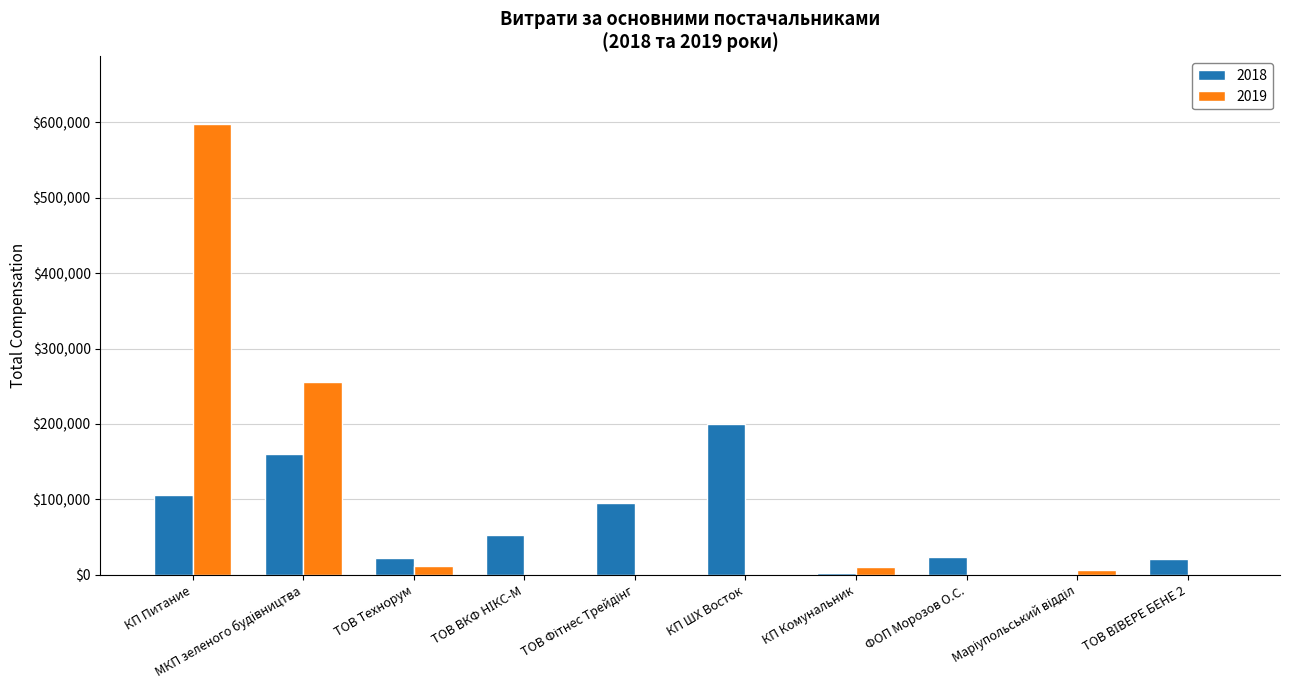

What is the sum of all 2019 values?

882728.3